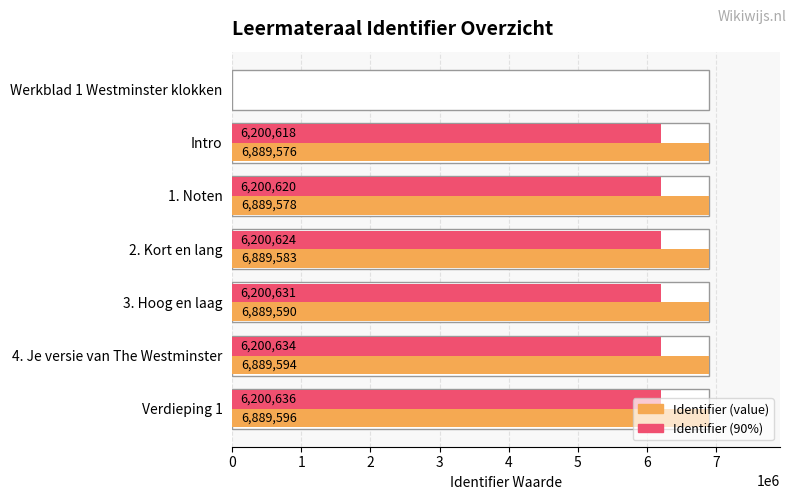

What is the maximum value for Identifier (90%)?

6200636.4